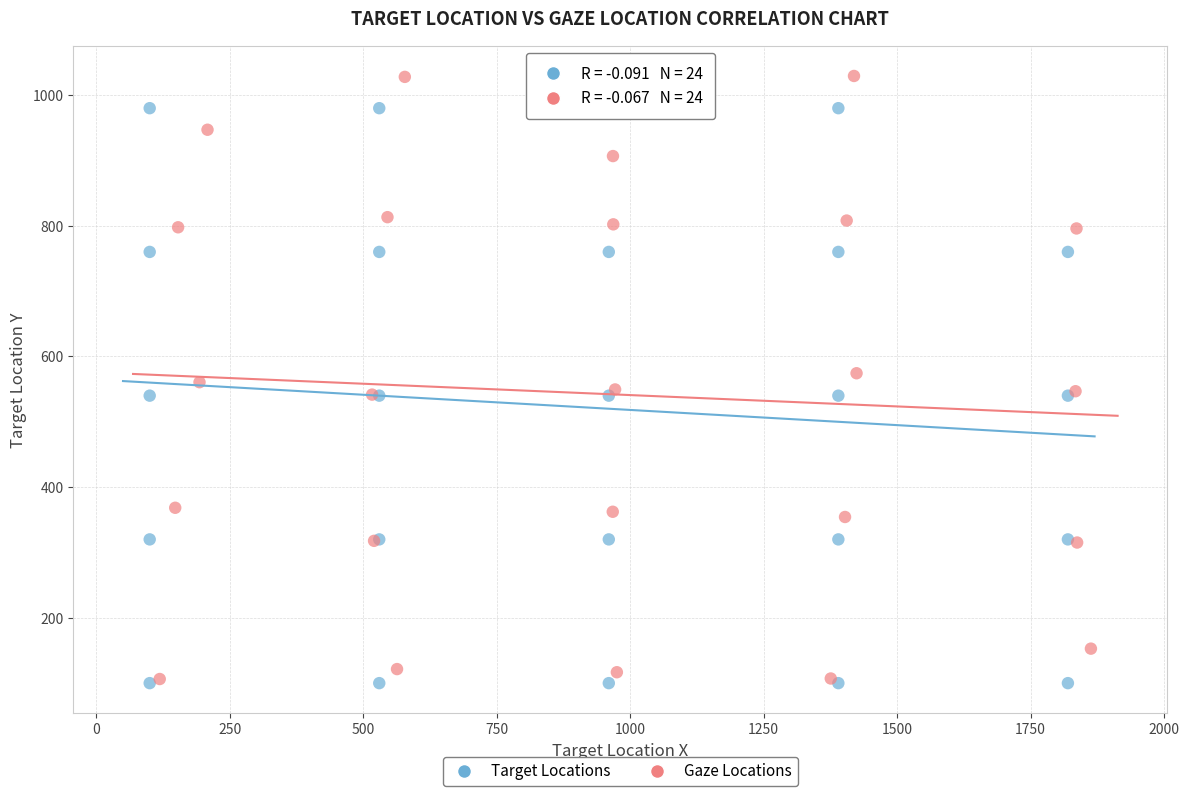

Which series contains the highest Y value?

Gaze Locations